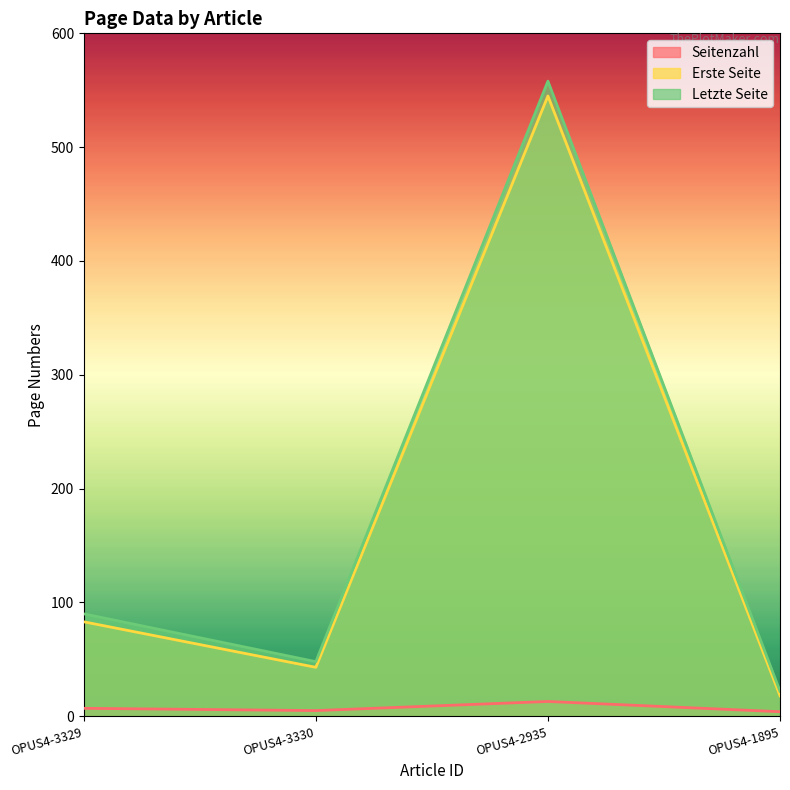

The value of Seitenzahl at OPUS4-1895 is 4. True or false?

True